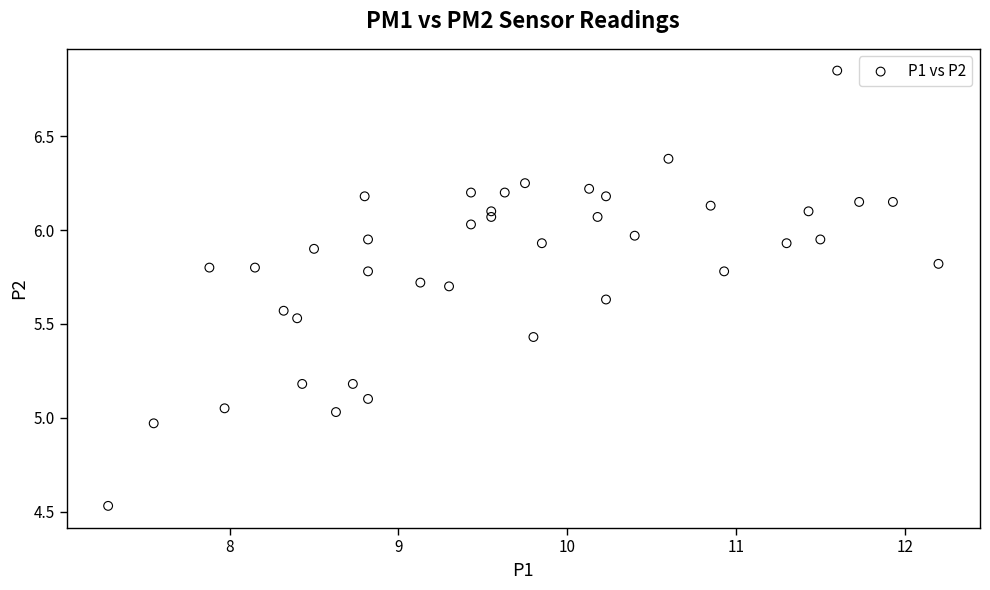

What is the range of Y values (max minus min)?

2.3